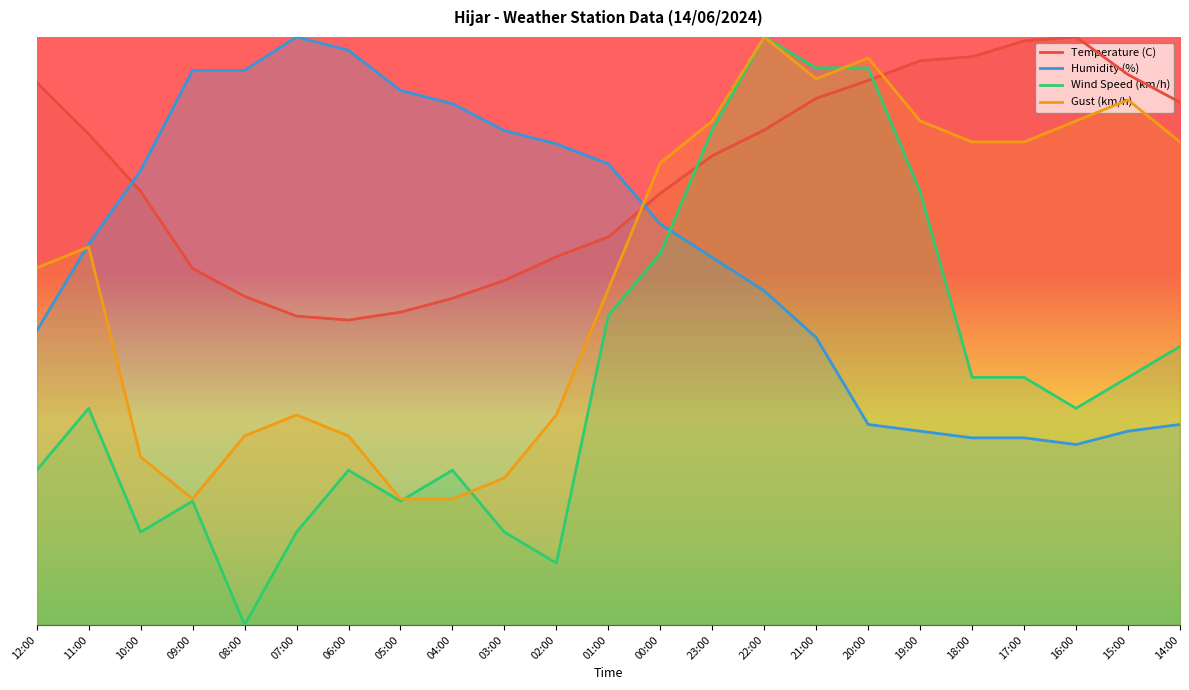

How many times do Gust (km/h) and Humidity (%) cross each other?

2